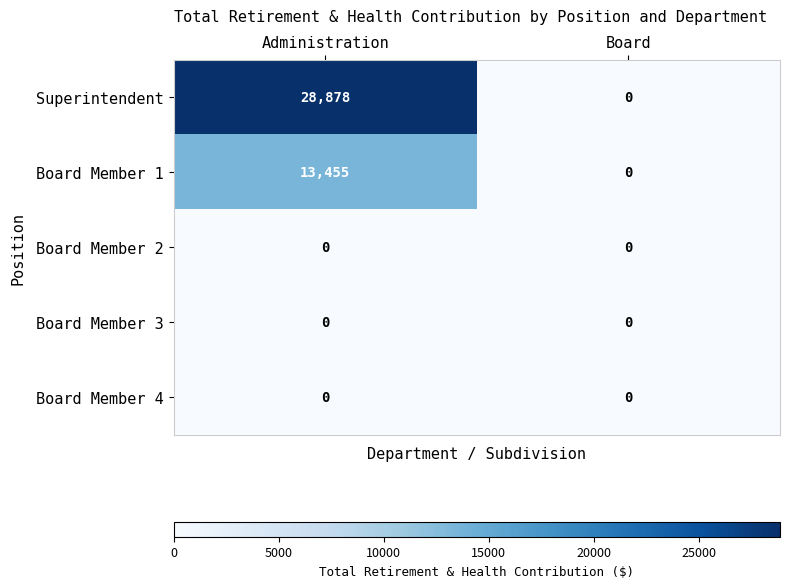

Which label corresponds to the largest value in the chart?

Administration